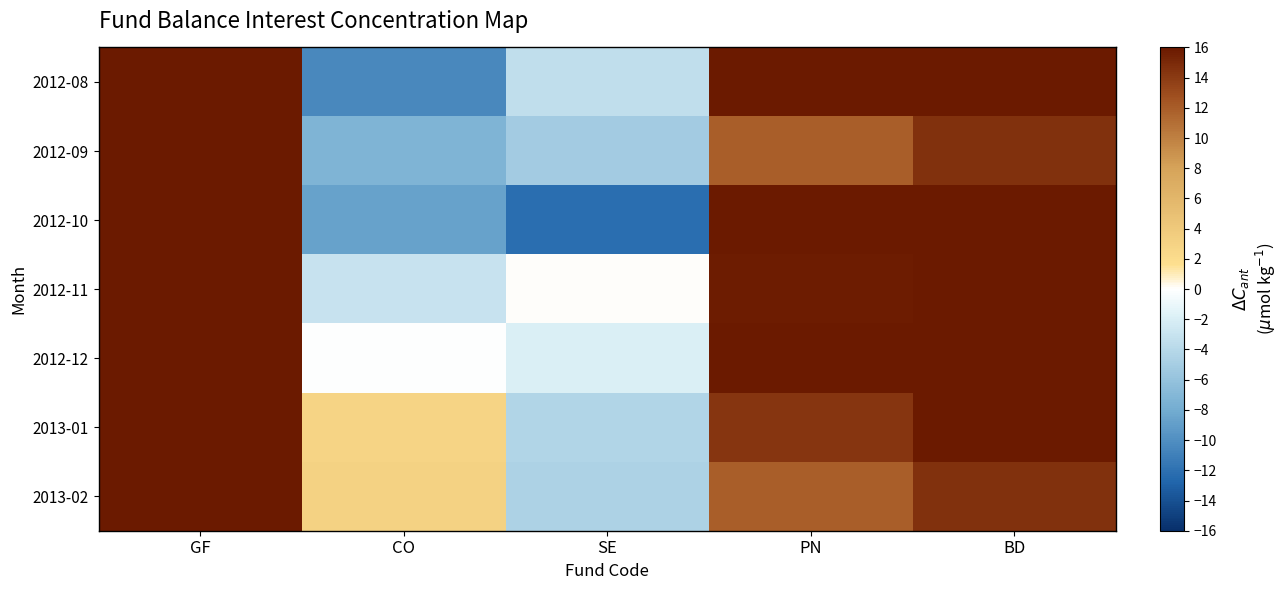

Reading left to right, extract all data points from this chart.

2012-08: GF=61.7	CO=-10.5	SE=-3.4	PN=18.4	BD=22.5
2012-09: GF=32.7	CO=-7.3	SE=-5.2	PN=11.9	BD=14.6
2012-10: GF=28.3	CO=-8.7	SE=-12.2	PN=19.2	BD=23.8
2012-11: GF=61.6	CO=-3.0	SE=0.0	PN=15.8	BD=21.3
2012-12: GF=58.9	CO=-0.1	SE=-2.0	PN=18.2	BD=24.8
2013-01: GF=39.4	CO=2.8	SE=-4.3	PN=14.2	BD=19.9
2013-02: GF=29.6	CO=3.1	SE=-4.5	PN=11.9	BD=14.6